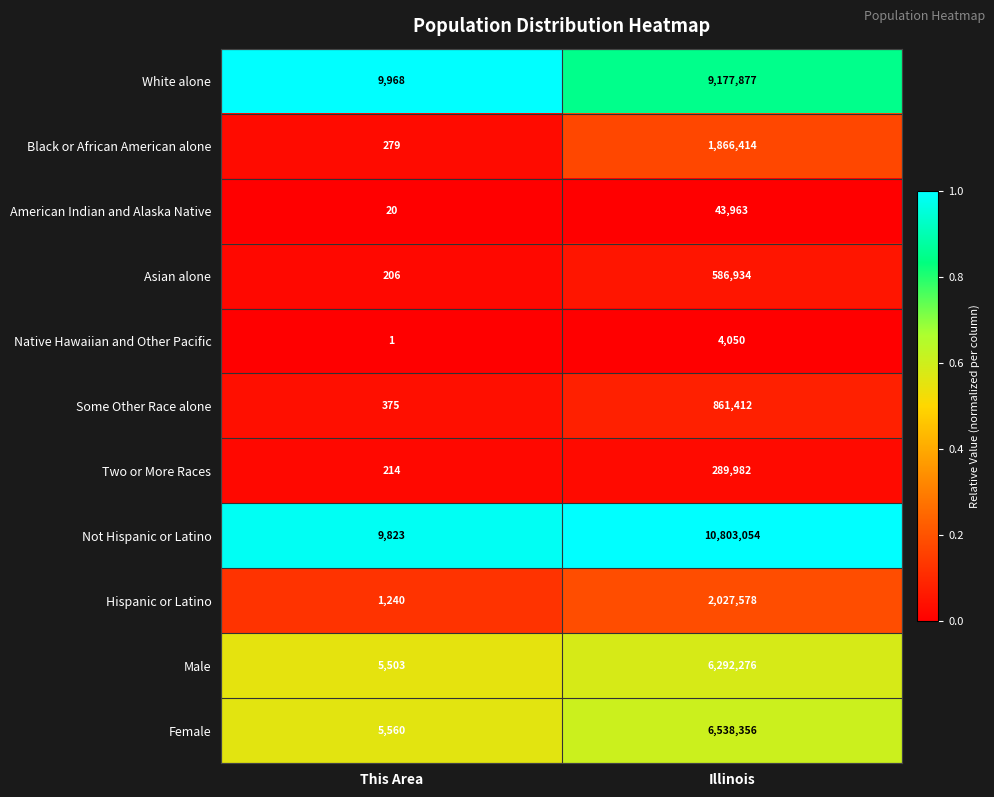

At which category is the sum across all series the highest?

Illinois